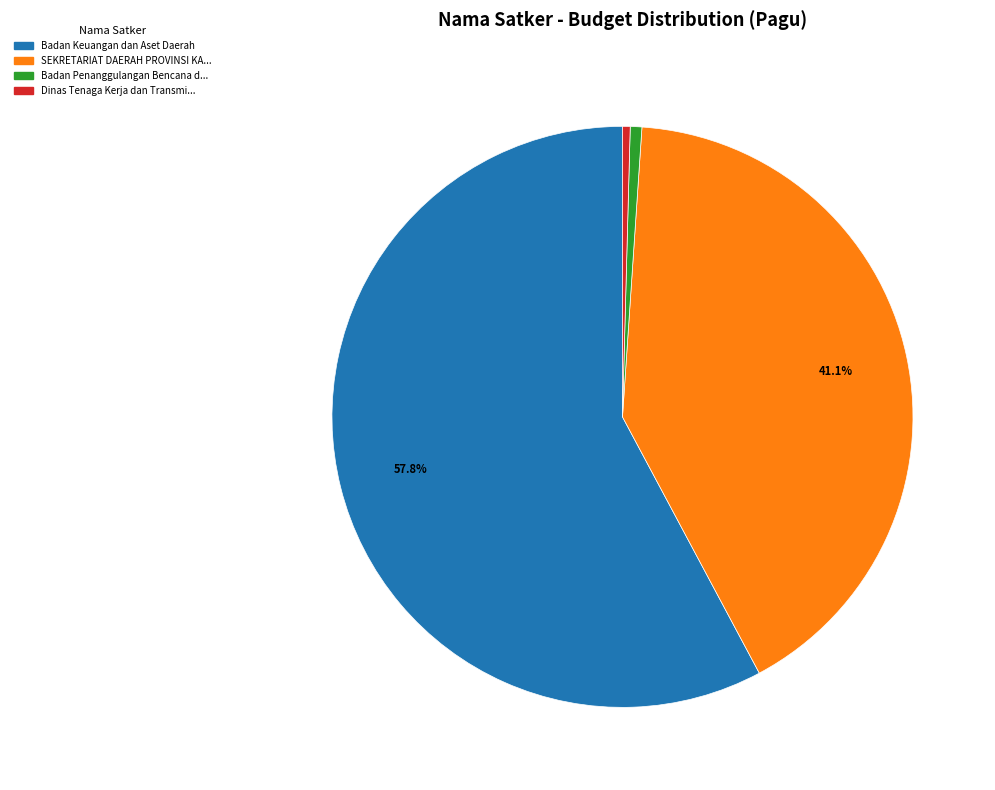

Is there any slice that represents more than half of the pie?

Yes